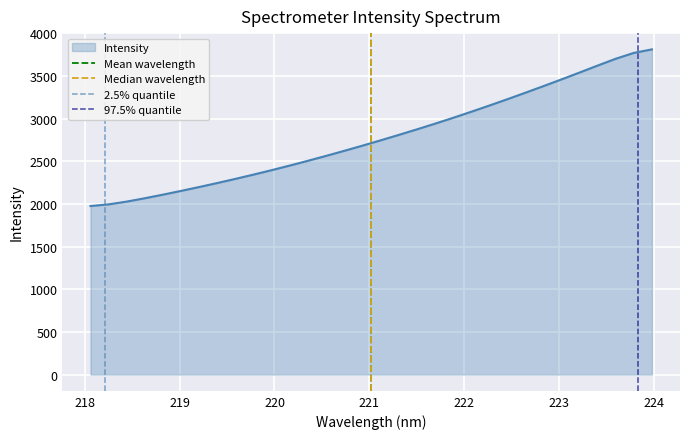

What is the maximum value for Intensity?

3810.0